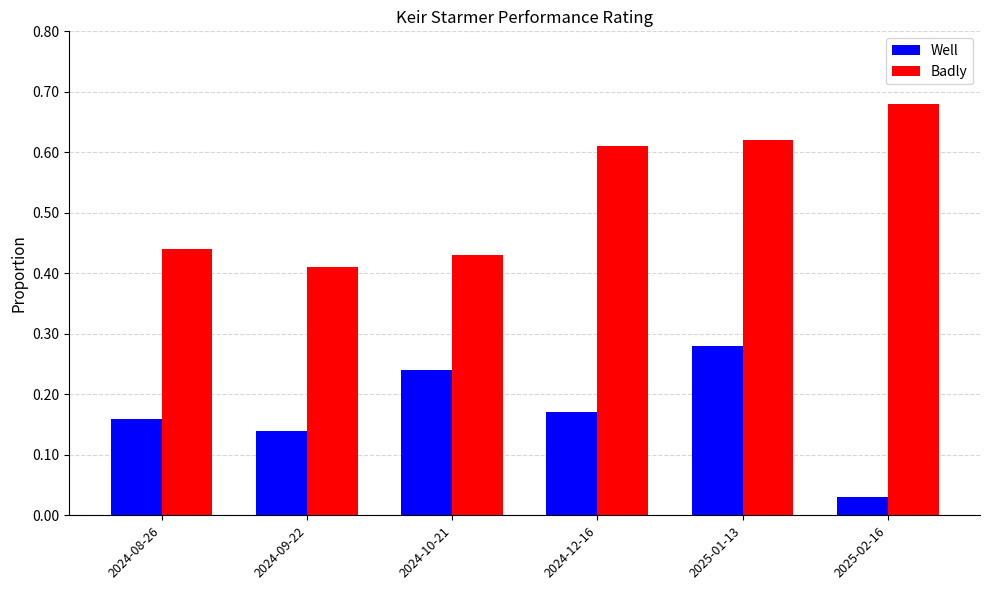

Which series changed the most between 2024-10-21 and 2024-12-16?

Badly